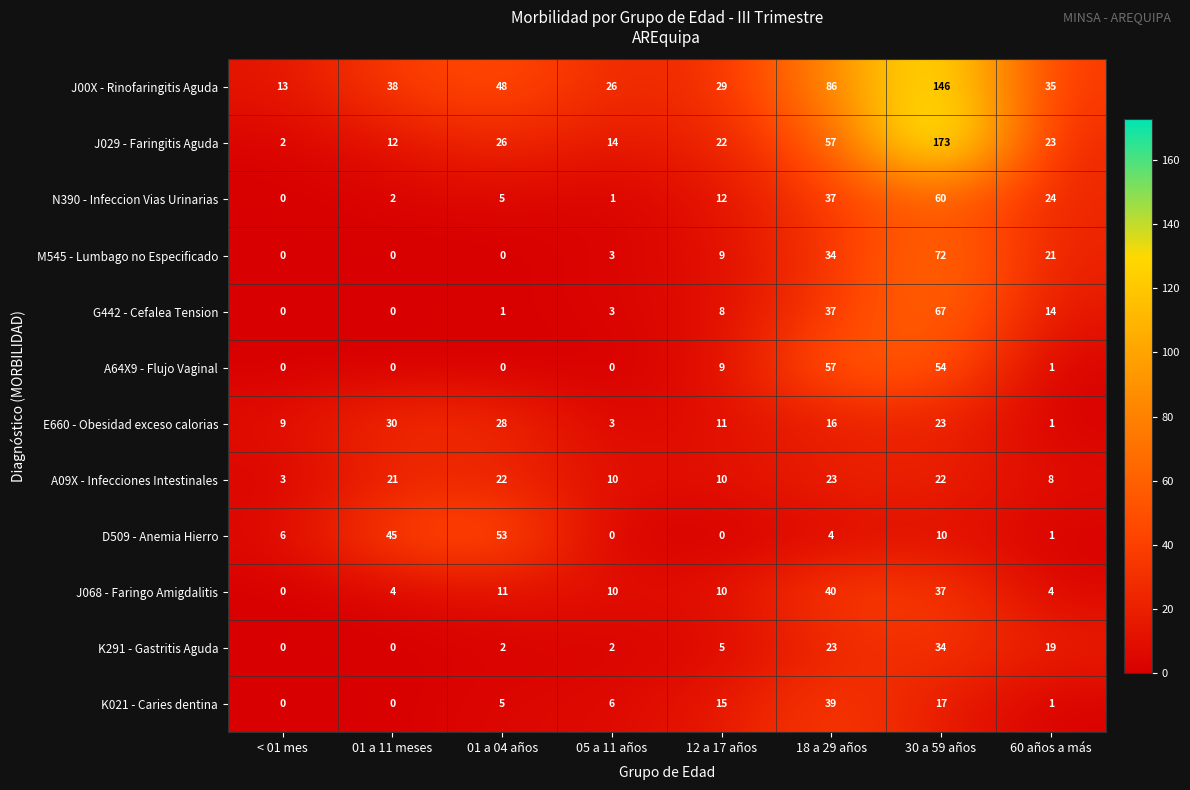

At how many categories does at least one series exceed 145?

1